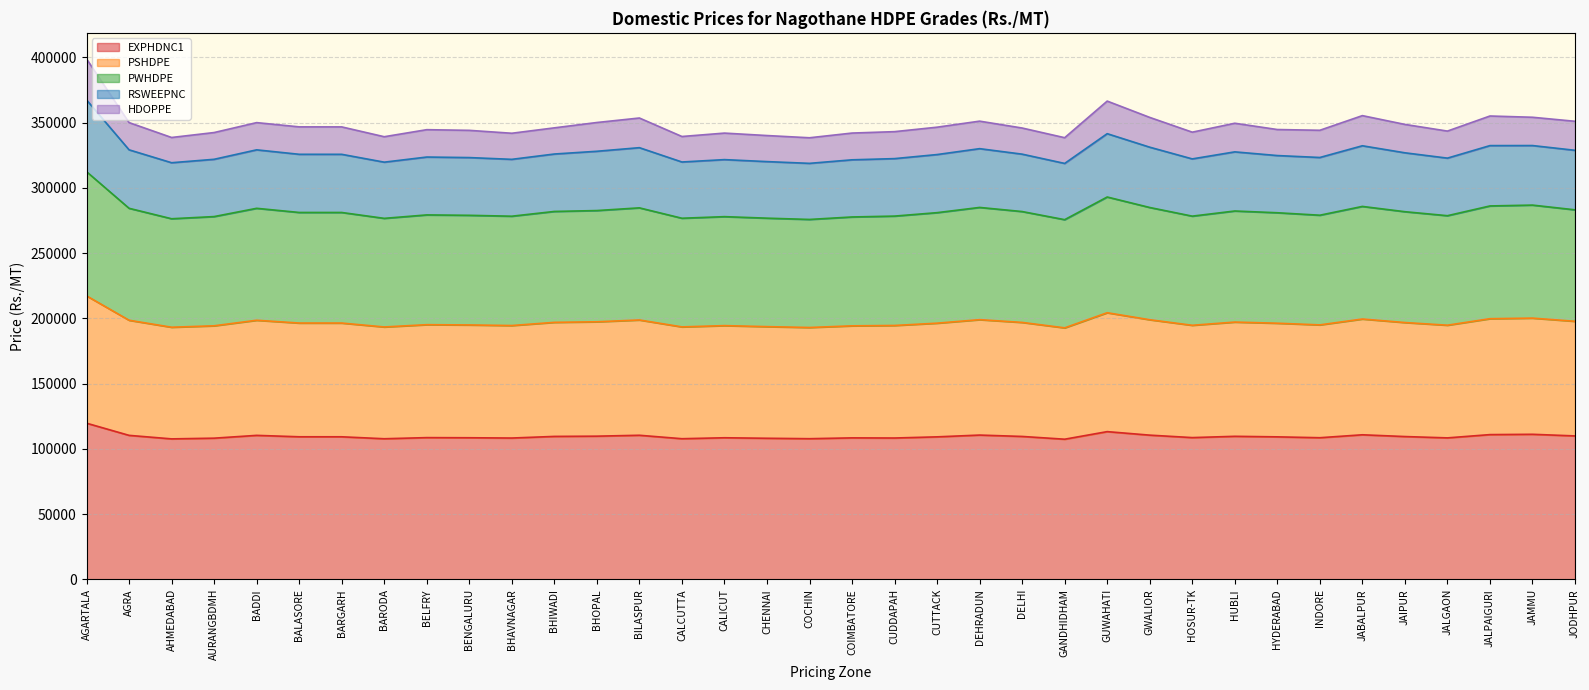

The value of EXPHDNC1 at AHMEDABAD is 107654. True or false?

True